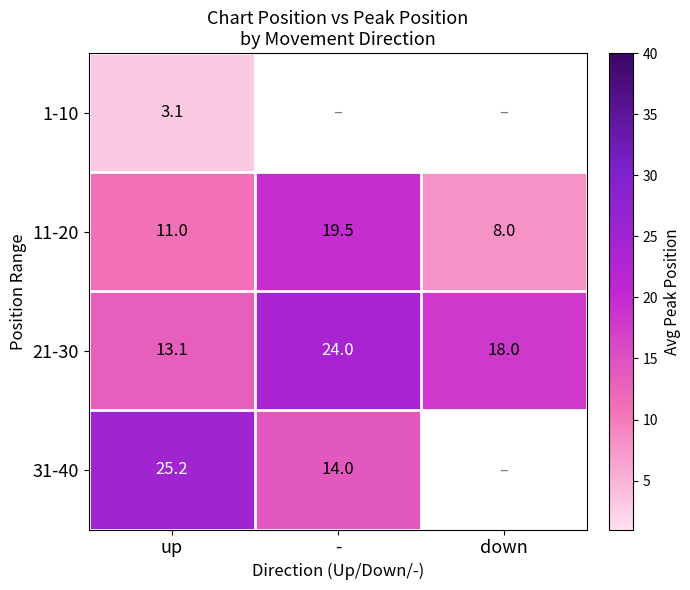

The value of 31-40 at - is 21.4. True or false?

False